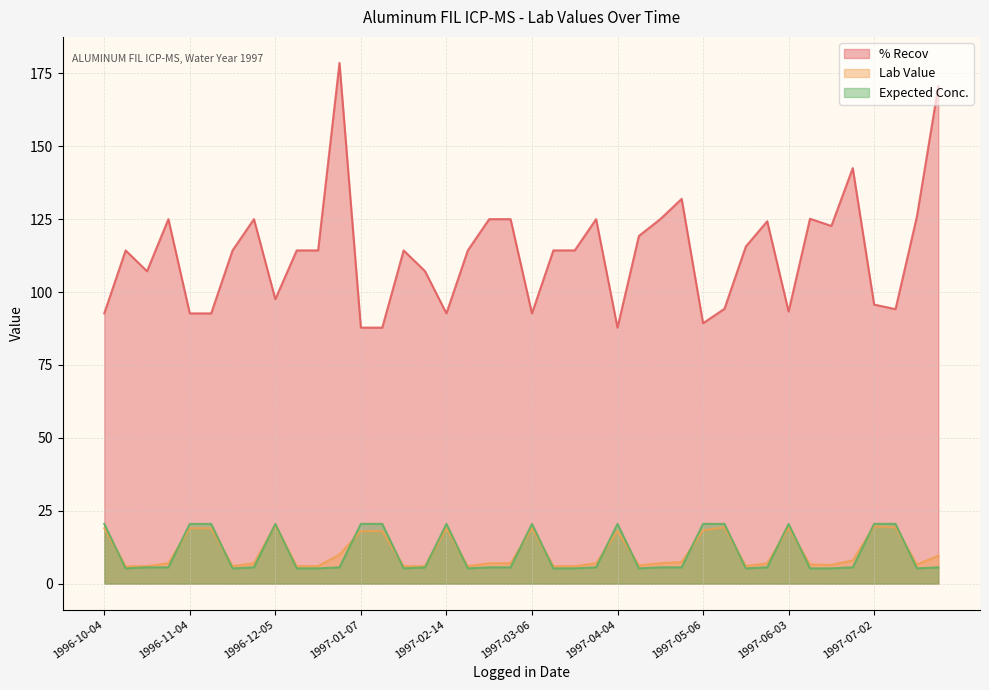

What is the value of the Lab Value point at the 32nd from the left?

7.0